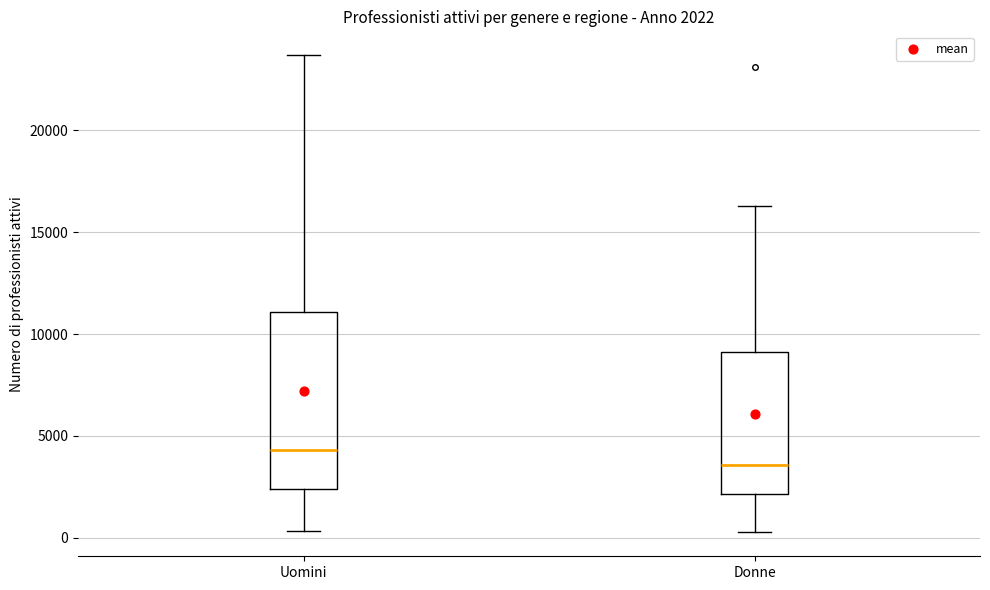

Which box is the tallest, from its lower edge to its upper edge?

Uomini